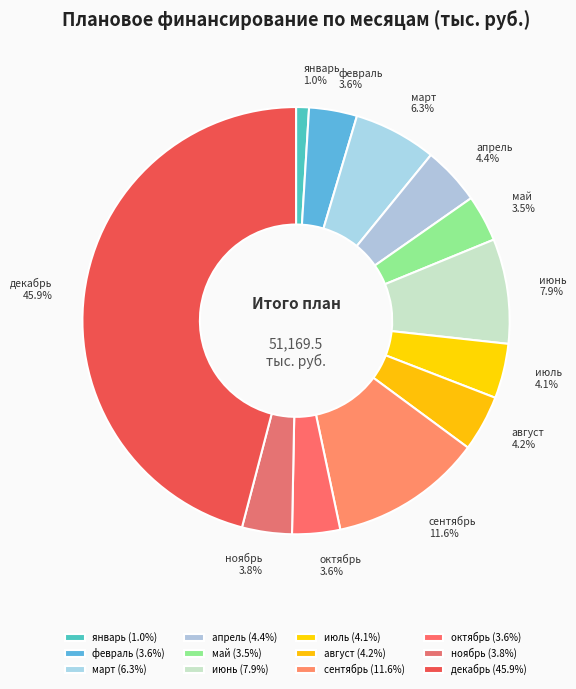

Approximately how many times larger is the value at сентябрь compared to ноябрь?

3.1